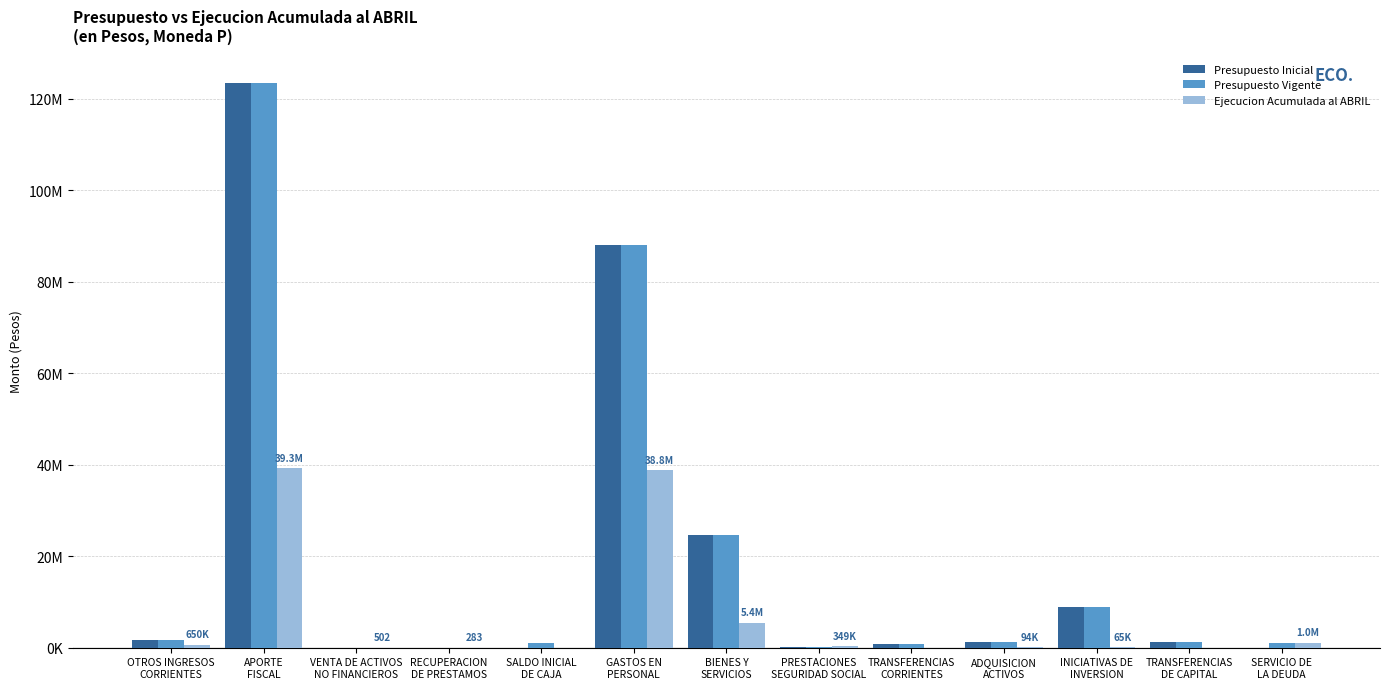

At which category is the sum across all series the highest?

APORTE
FISCAL